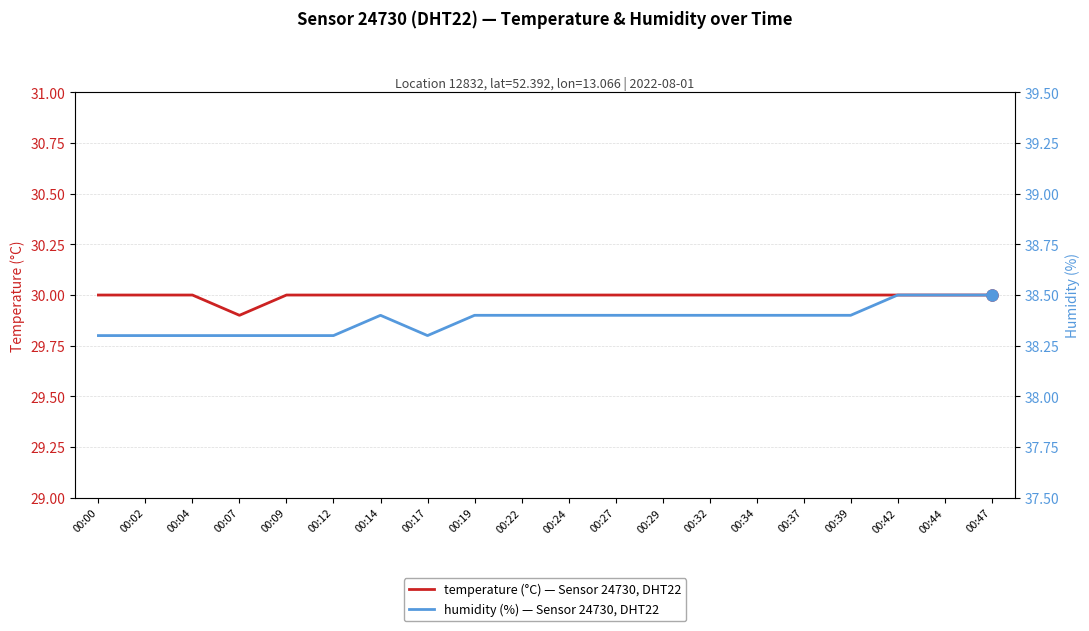

What is the approximate value of humidity (%) — Sensor 24730, DHT22 at 00:44?

38.5